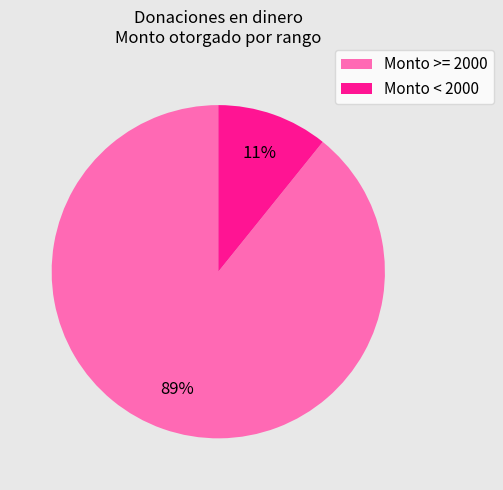

Is there any slice that represents more than half of the pie?

Yes